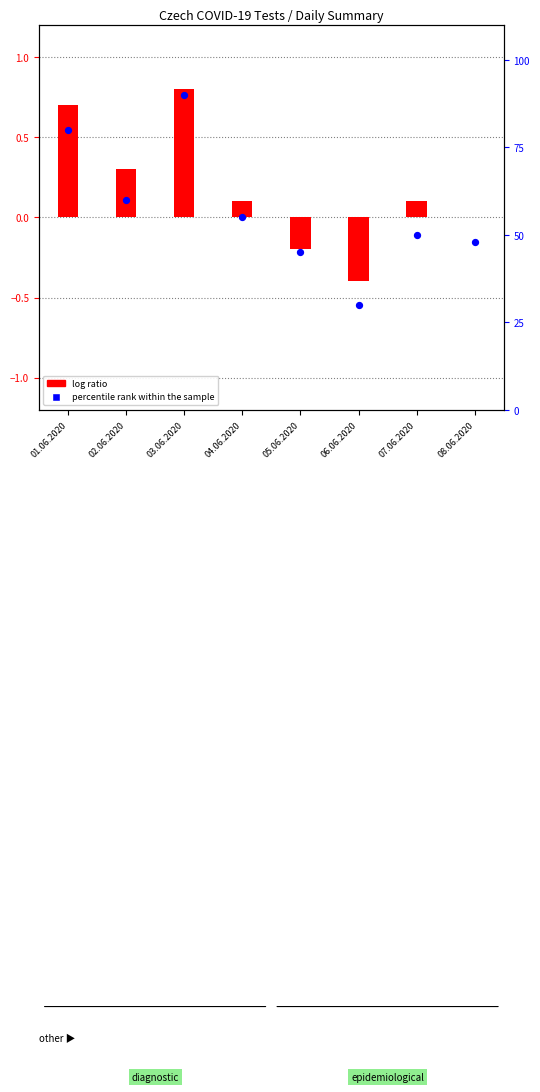

At how many categories does at least one series exceed 73?

2